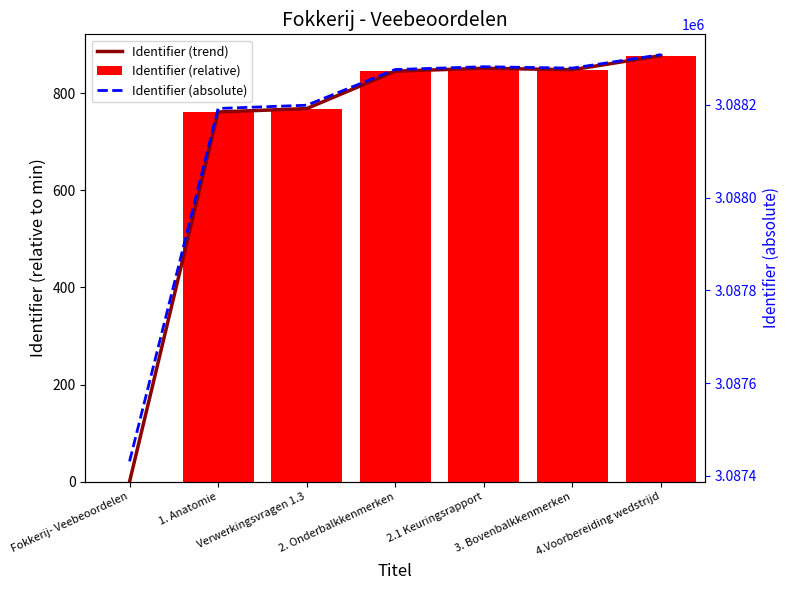

How many data points in Identifier (absolute) are less than 3088276?

3